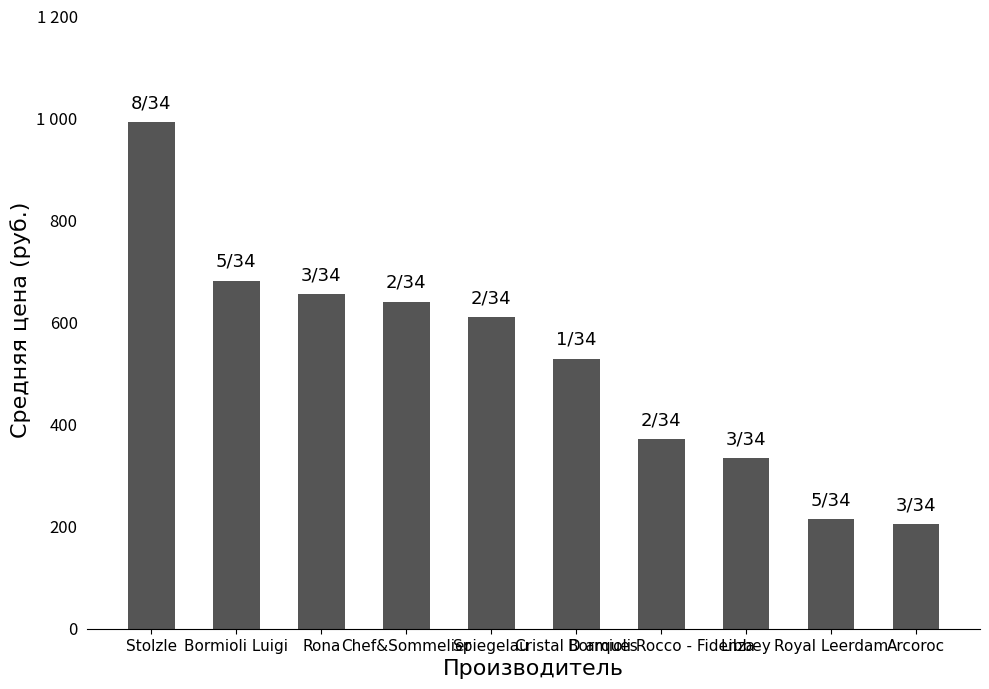

Are the bars horizontal?

No